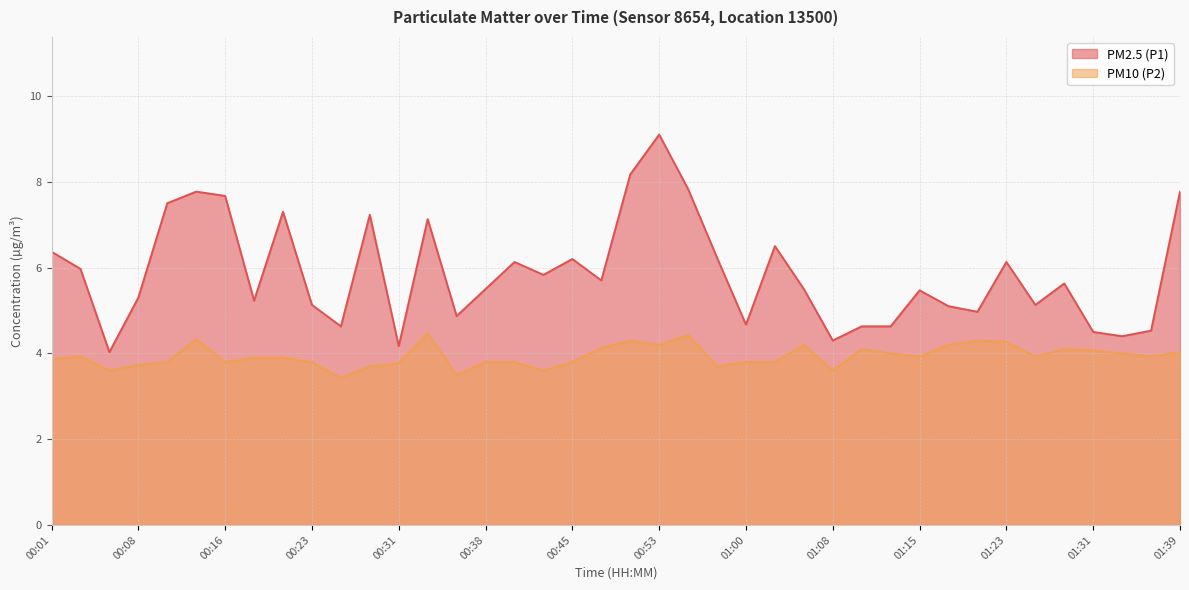

True or false: PM2.5 (P1) and PM10 (P2) intersect in this chart.

False